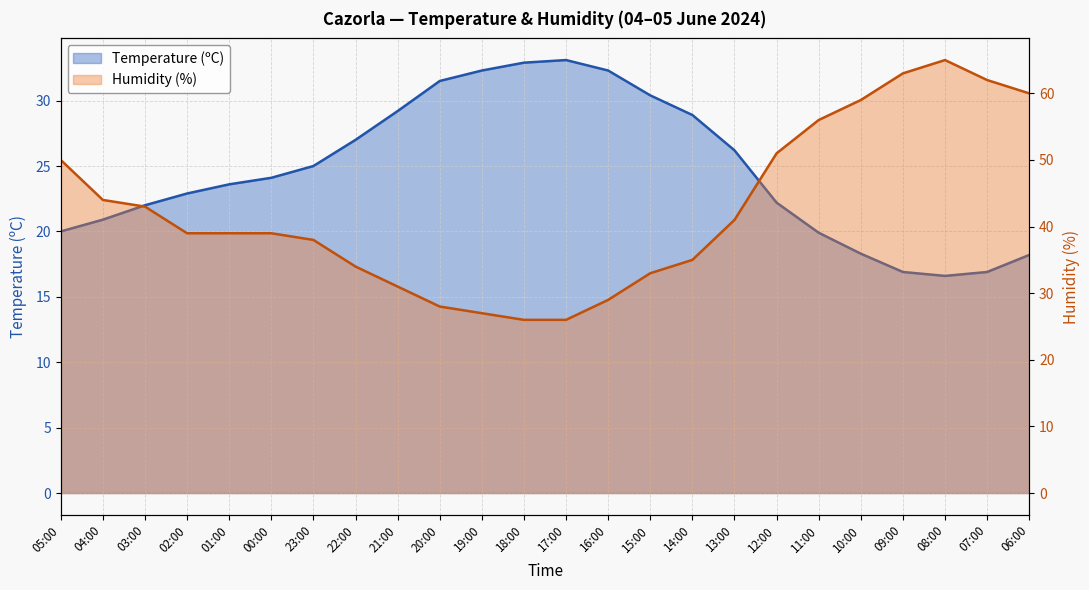

What is the average value of the Temperature (ºC) series?

24.6